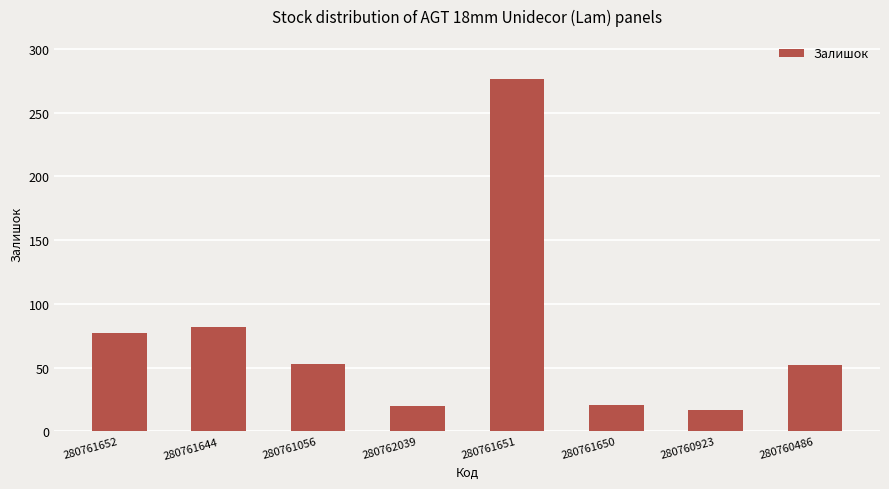

Where is the data nearest to the value 146?

280761644